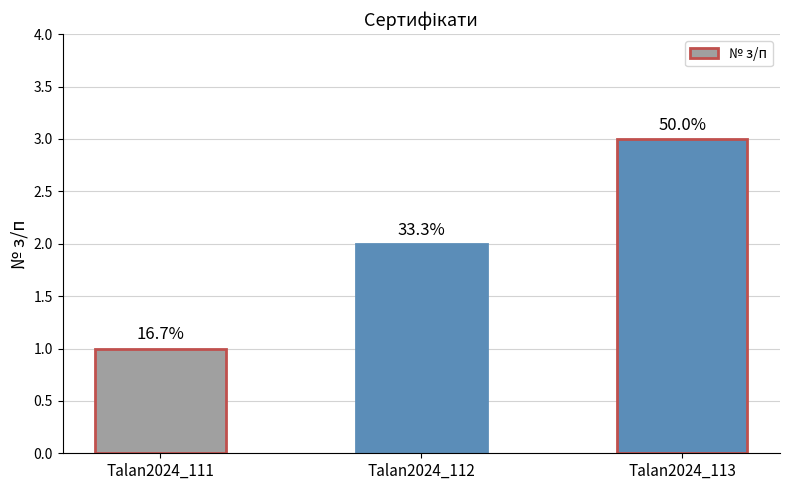

Does the chart contain stacked bars?

No